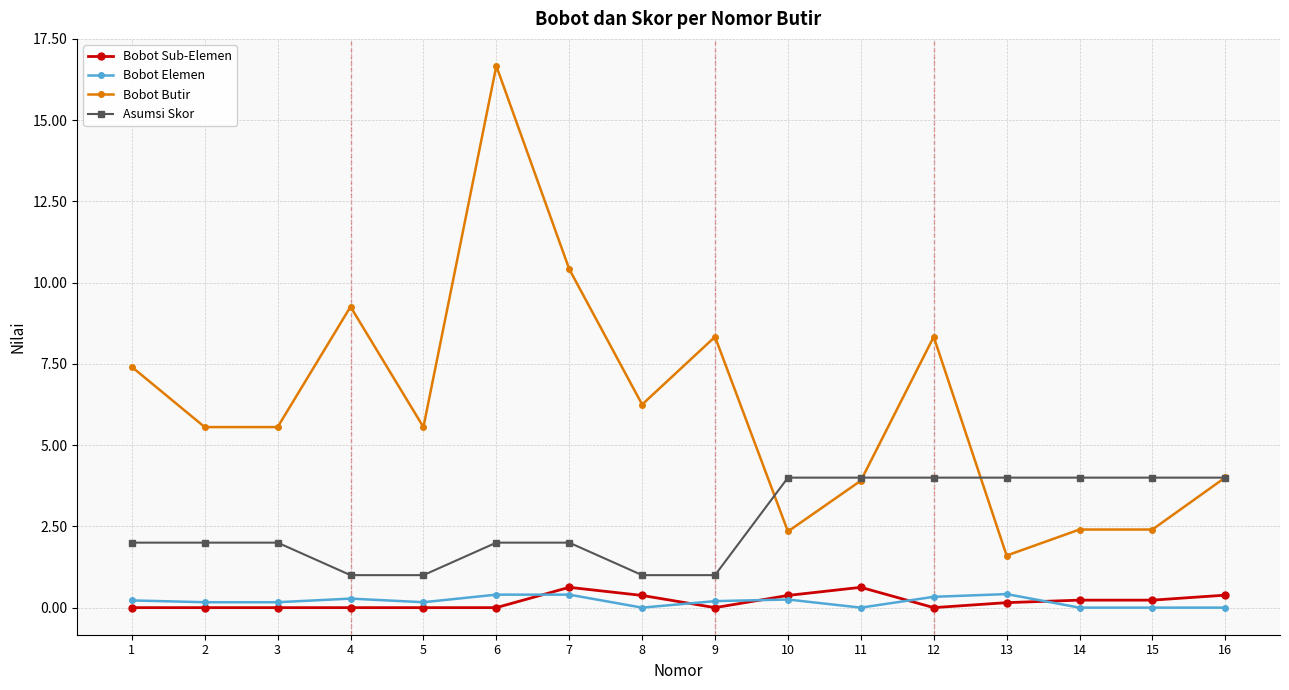

The value of Asumsi Skor at 11 is 4.0. True or false?

True